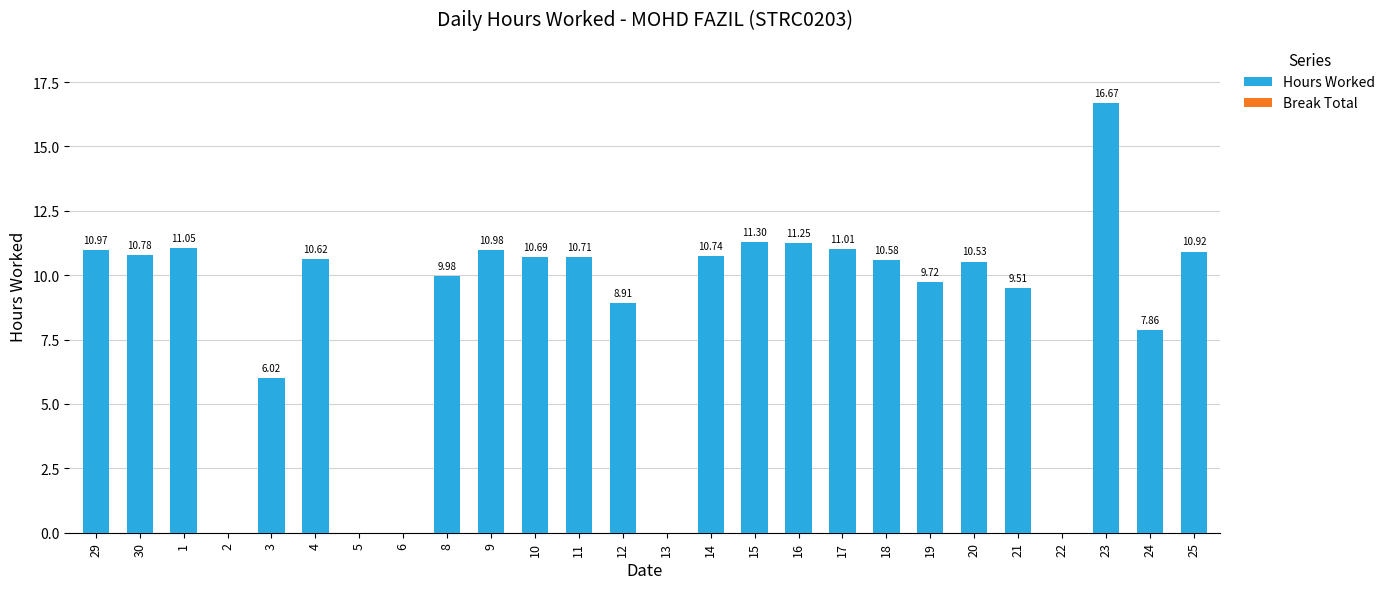

What is the sum of all values?

220.8